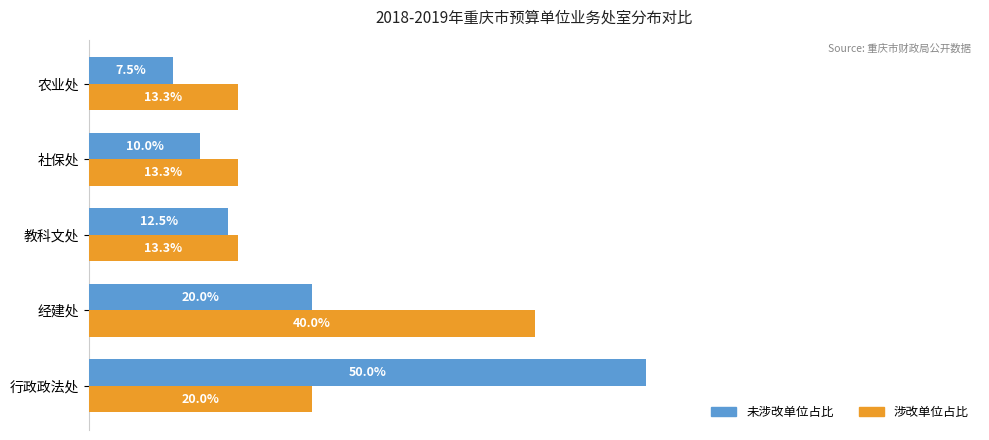

At which label does 涉改单位占比 reach its peak?

经建处